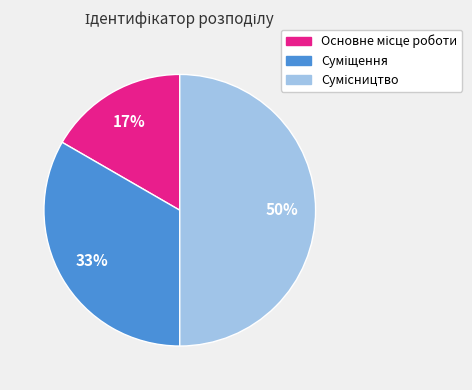

To the nearest percent, what is the average slice percentage?

33%